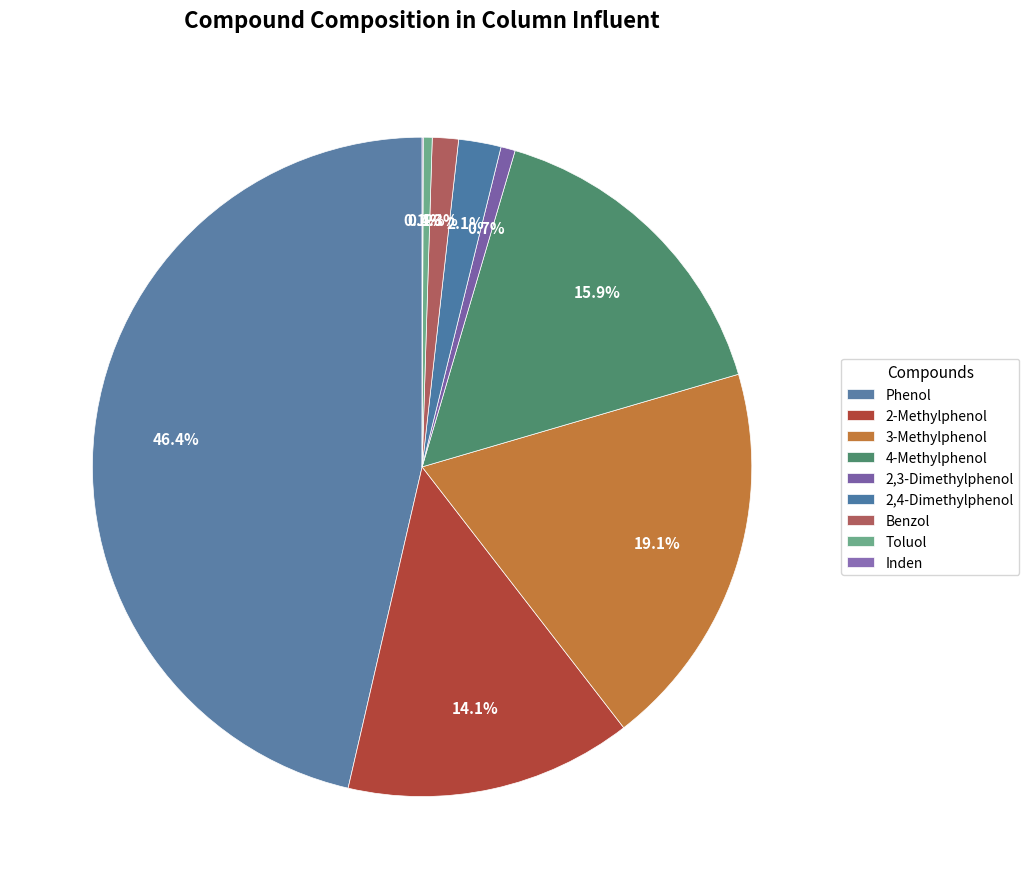

To the nearest percent, what is the average slice percentage?

11%